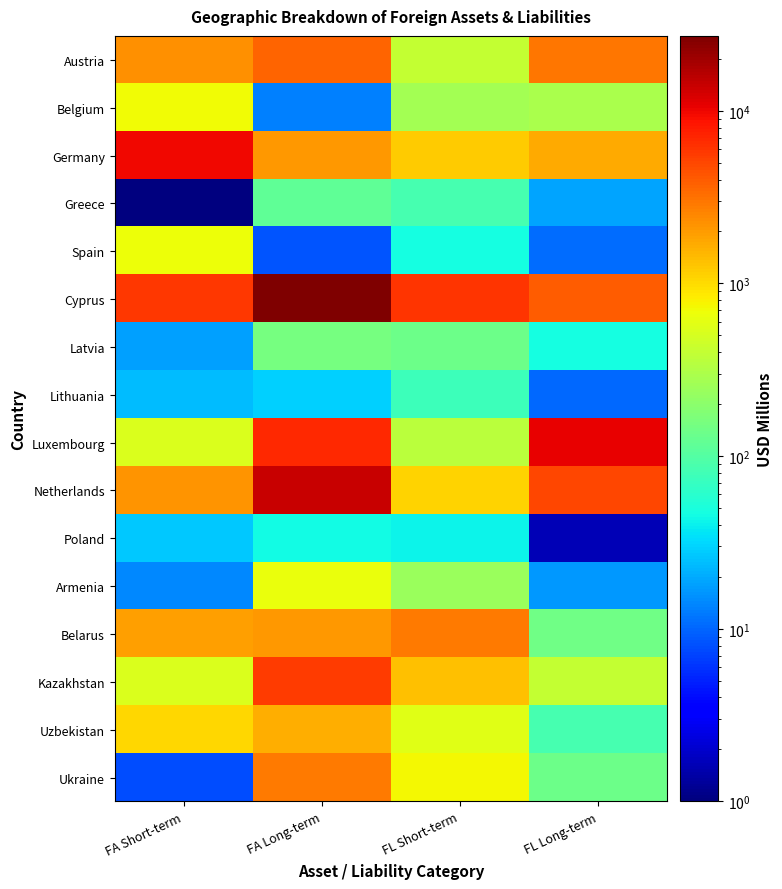

Which series has the largest total across all categories?

Cyprus